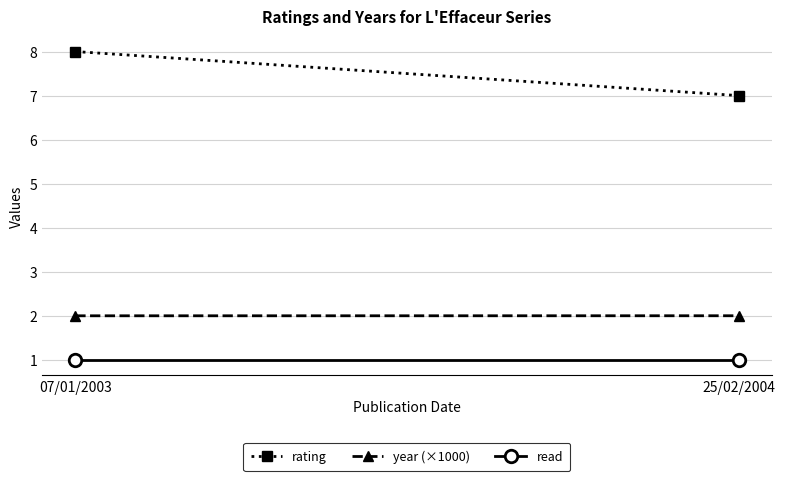

What is the sum of the year (×1000) values at 25/02/2004 and 07/01/2003?

4.0